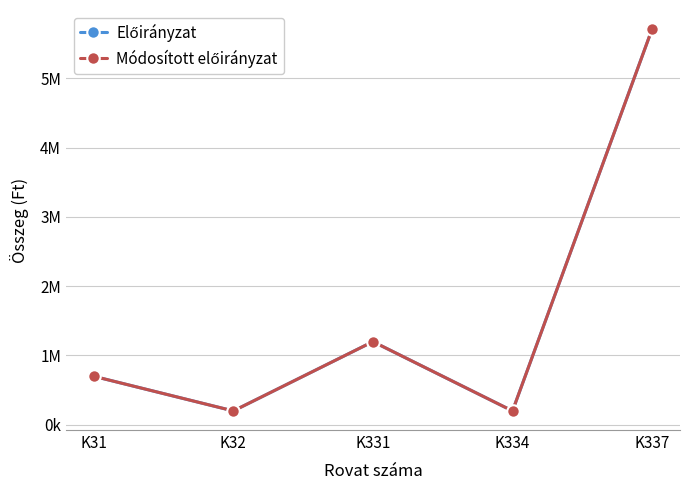

Reading right to left, extract all data points from this chart.

Előirányzat: K337=5710000	K334=200000	K331=1200000	K32=200000	K31=700000
Módosított előirányzat: K337=5710000	K334=200000	K331=1200000	K32=200000	K31=700000